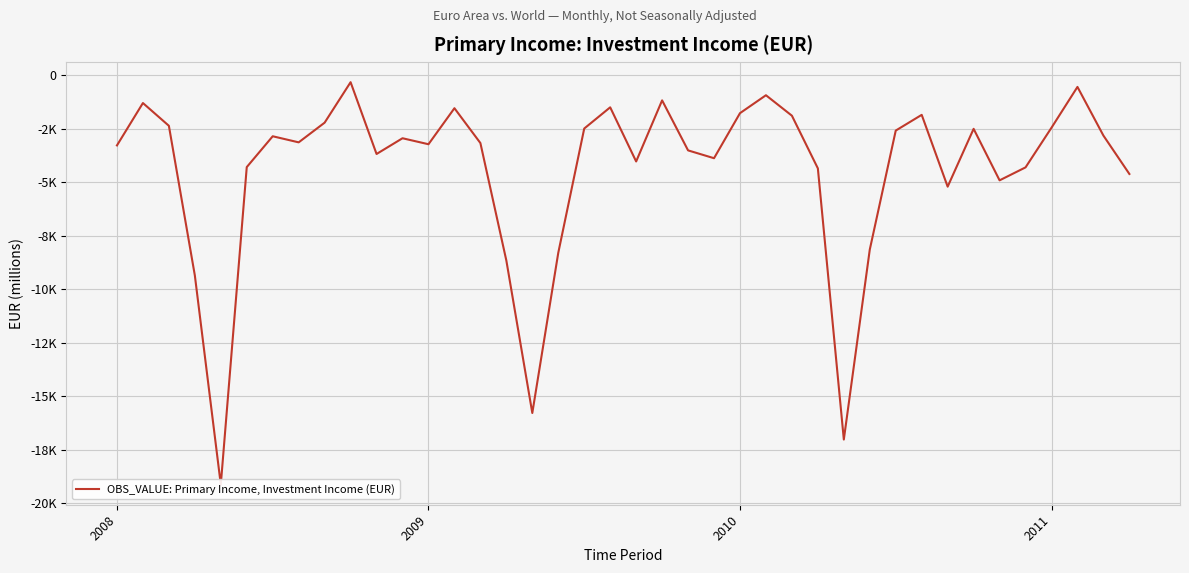

List the labels in order of value, largest first.

9, 37, 25, 21, 2009, 19, 13, 24, 31, 26, 8, 2010, 36, 18, 33, 30, 38, 6, 11, 7, 14, 12, 2008, 22, 10, 23, 20, 5, 35, 27, 39, 34, 32, 29, 17, 15, 2011, 16, 28, 4